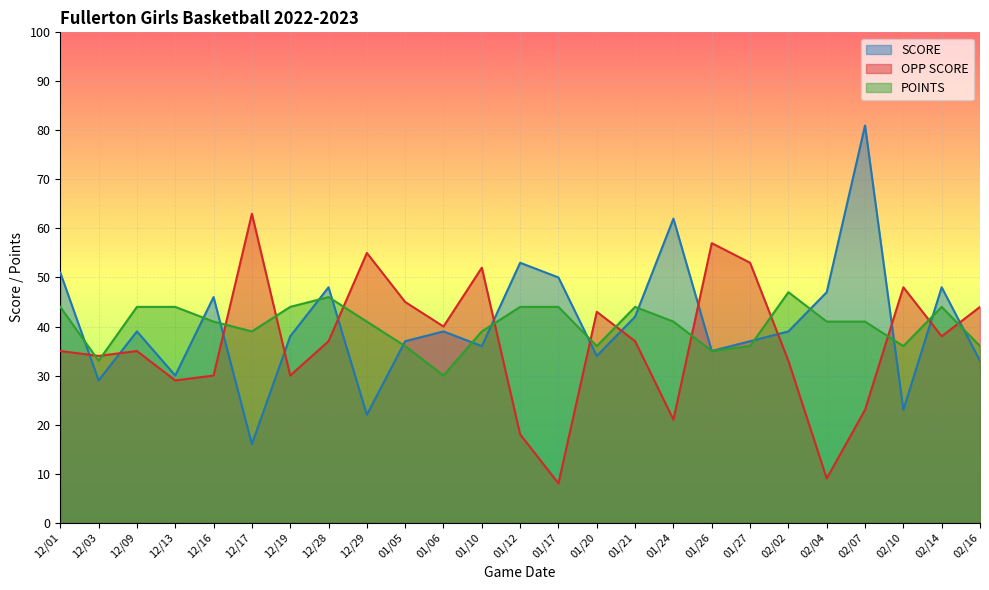

Count the number of categories in the chart.

25